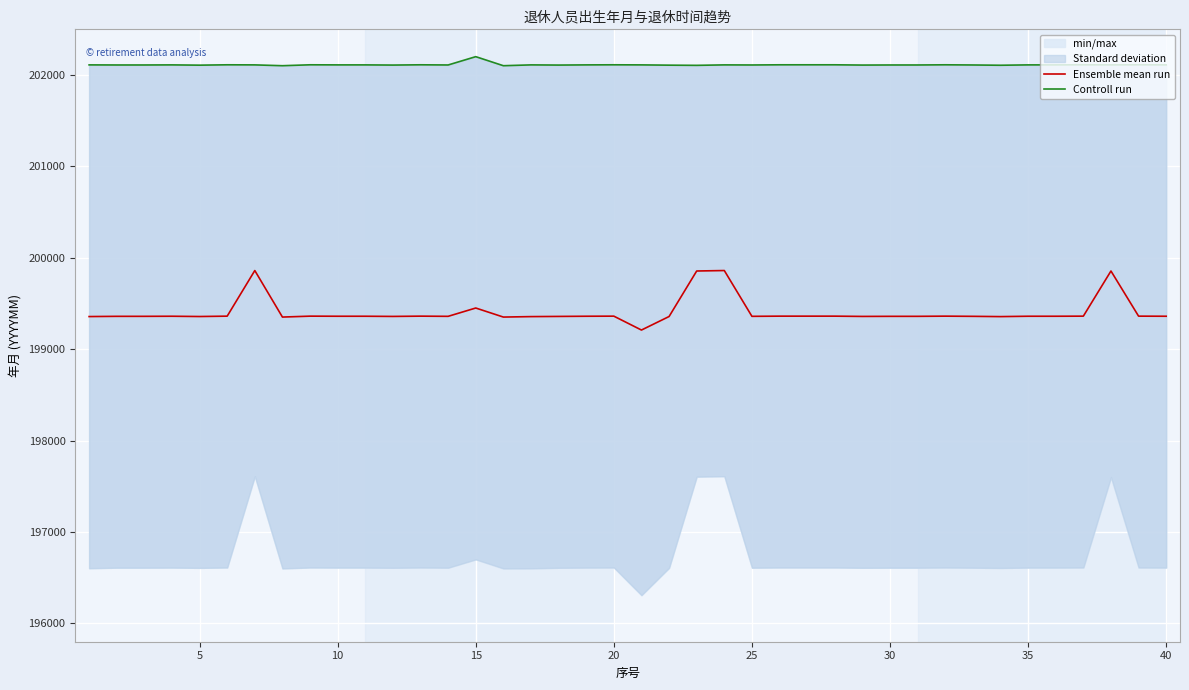

How many lines are shown in the chart?

2